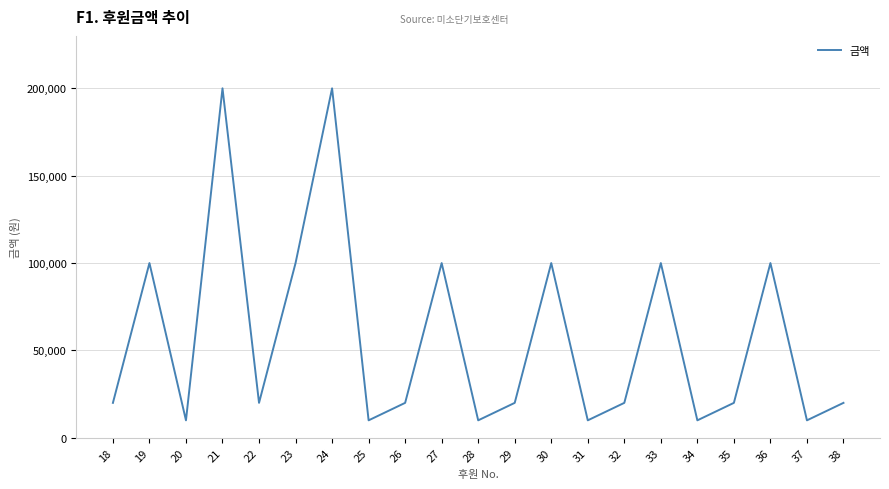

How many interior local peaks (higher than both neighbors) does the data have?

7